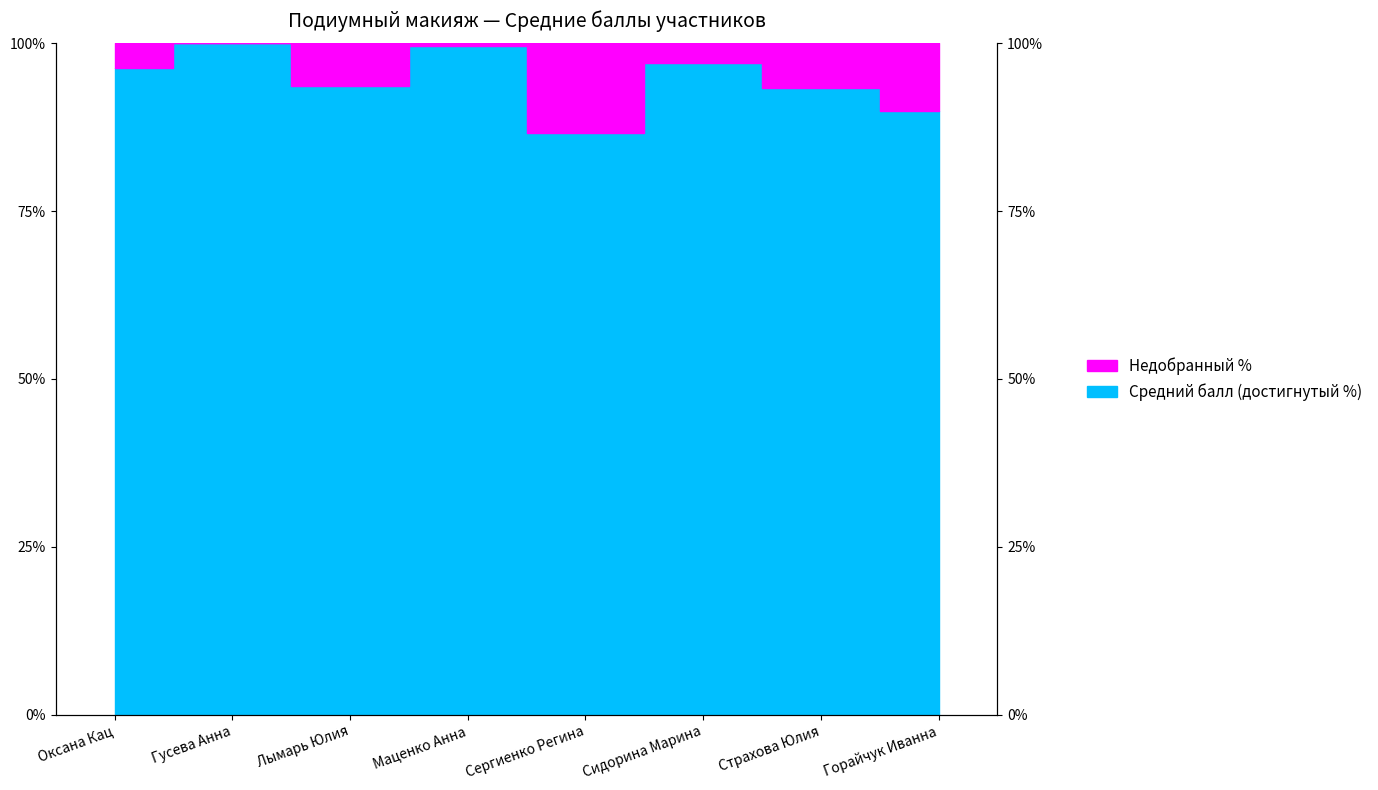

Reading left to right, transcribe all the data shown in this chart.

Оксана Кац=96.3	Гусева Анна=100.0	Лымарь Юлия=93.7	Маценко Анна=99.6	Сергиенко Регина=86.7	Сидорина Марина=97.0	Страхова Юлия=93.3	Горайчук Иванна=90.0